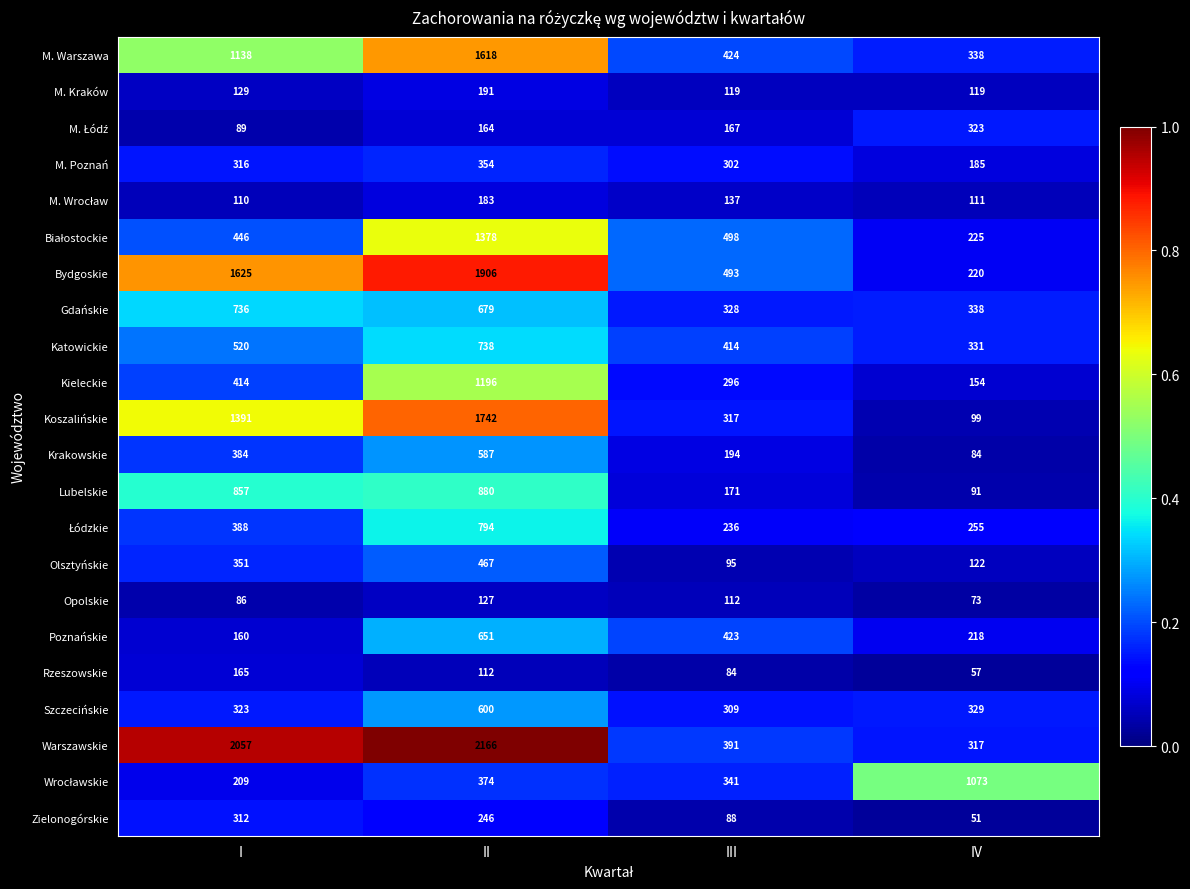

Which series has the widest spread of values?

Warszawskie